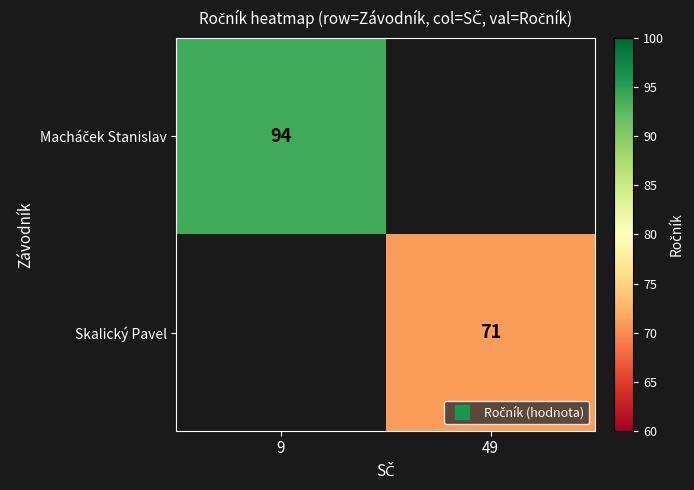

What is the minimum value for Macháček Stanislav?

94.0